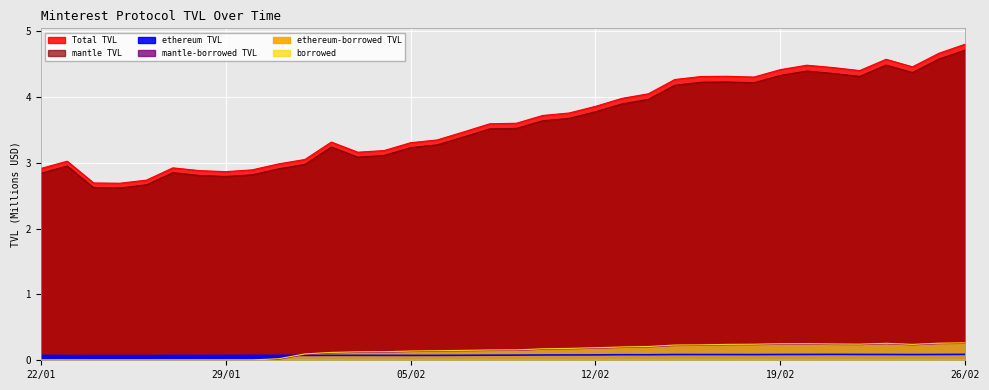

List the labels in order of ethereum TVL value, smallest first.

26/01, 24/01, 25/01, 23/01, 29/01, 27/01, 28/01, 22/01, 01/02, 05/02, 06/02, 04/02, 03/02, 02/02, 30/01, 31/01, 07/02, 08/02, 09/02, 10/02, 11/02, 12/02, 14/02, 13/02, 18/02, 24/02, 17/02, 16/02, 15/02, 19/02, 25/02, 23/02, 22/02, 20/02, 21/02, 26/02